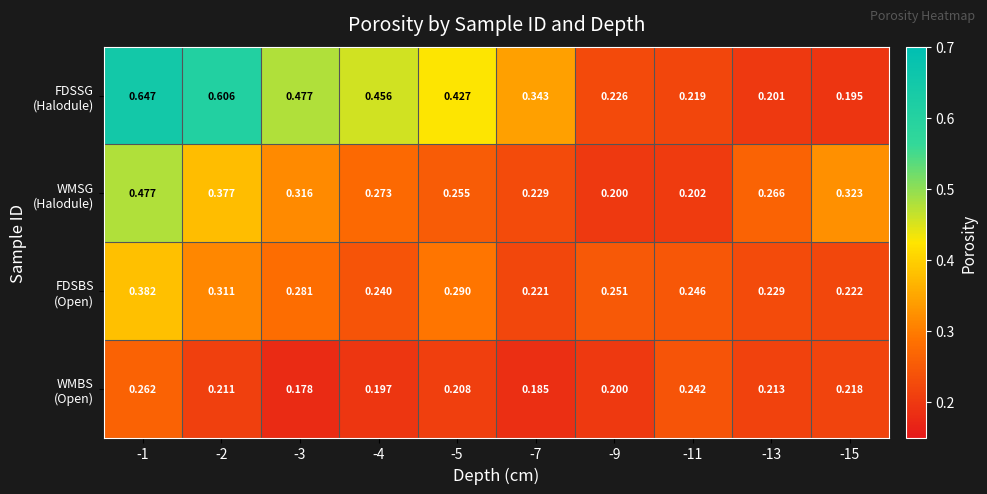

How many series are shown in this chart?

4